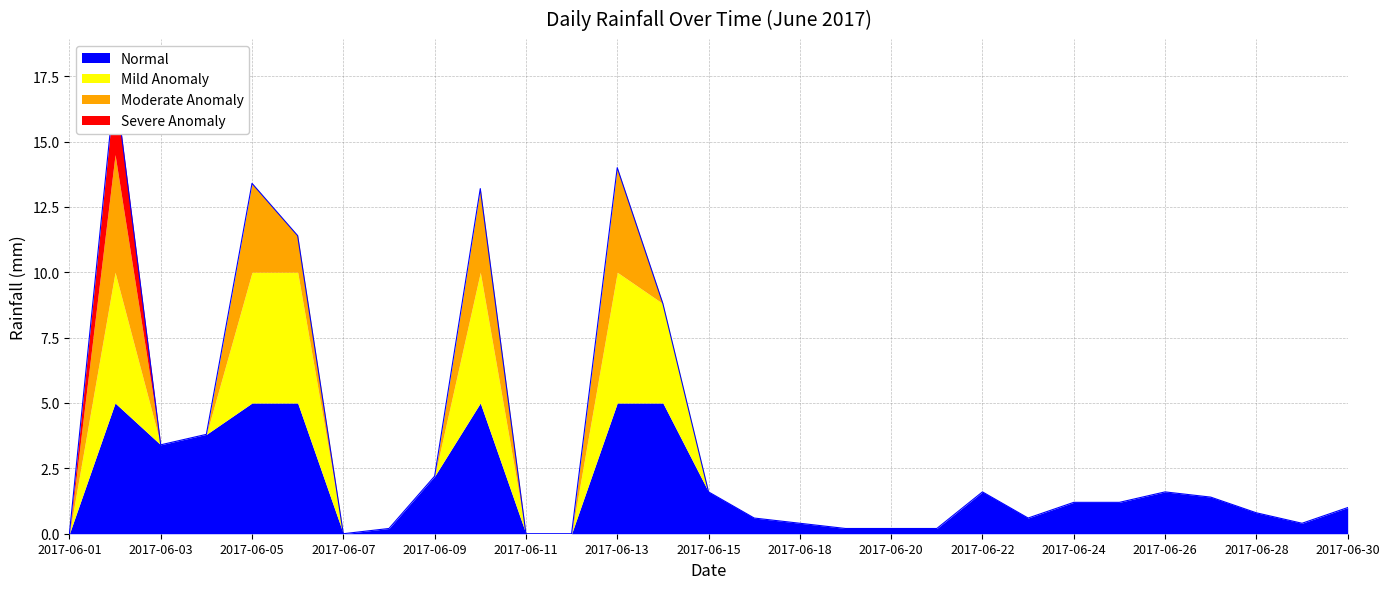

Reading left to right, what are all the values shown in this chart?

2017-06-01=0.0	2017-06-02=17.2	2017-06-03=3.4	2017-06-04=3.8	2017-06-05=13.4	2017-06-06=11.4	2017-06-07=0.0	2017-06-08=0.2	2017-06-09=2.2	2017-06-10=13.2	2017-06-11=0.0	2017-06-12=0.0	2017-06-13=14.0	2017-06-14=8.8	2017-06-15=1.6	2017-06-17=0.6	2017-06-18=0.4	2017-06-19=0.2	2017-06-20=0.2	2017-06-21=0.2	2017-06-22=1.6	2017-06-23=0.6	2017-06-24=1.2	2017-06-25=1.2	2017-06-26=1.6	2017-06-27=1.4	2017-06-28=0.8	2017-06-29=0.4	2017-06-30=1.0